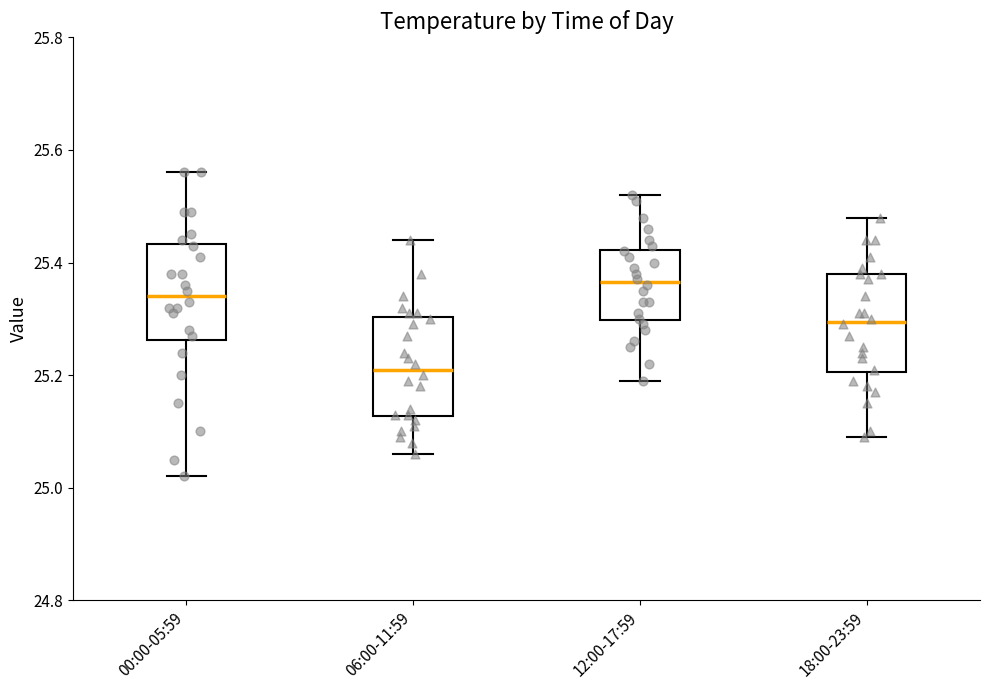

Reading left to right, transcribe this box plot: for each box, give where its median line is, the range the box spans, and where its two whiskers end, as read against the y-axis. The values are not printed on the chart, so give them approximately, as read against the axis.

00:00-05:59: median 25.34, box 25.26 to 25.44, whiskers 25.02 to 25.56
06:00-11:59: median 25.22, box 25.12 to 25.30, whiskers 25.06 to 25.44
12:00-17:59: median 25.36, box 25.30 to 25.42, whiskers 25.20 to 25.52
18:00-23:59: median 25.30, box 25.20 to 25.38, whiskers 25.10 to 25.48